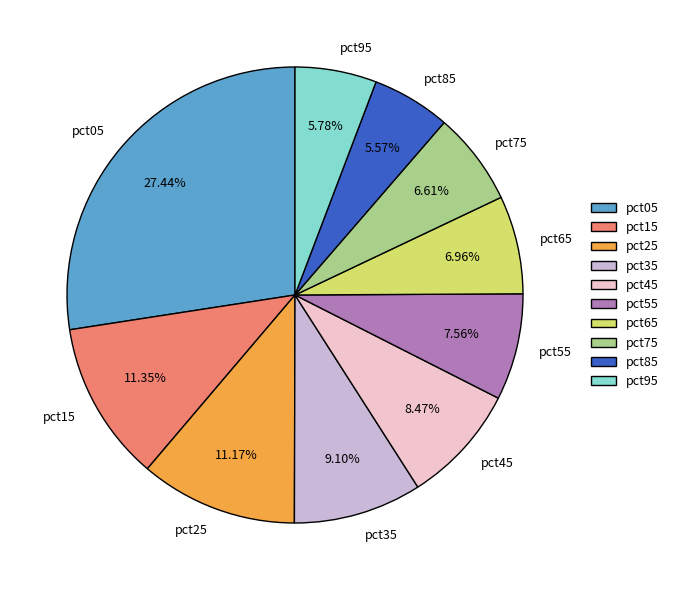

What percentage is the pct45 slice, to the nearest percent?

8%